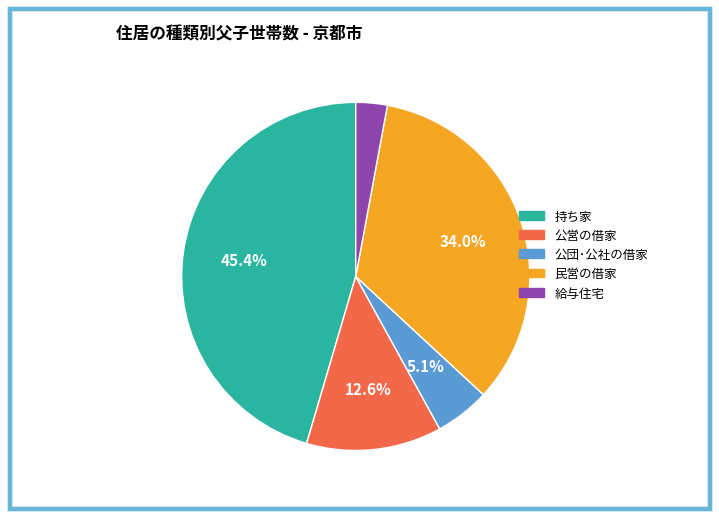

To the nearest percent, what portion does 公団･公社の借家 represent?

5%